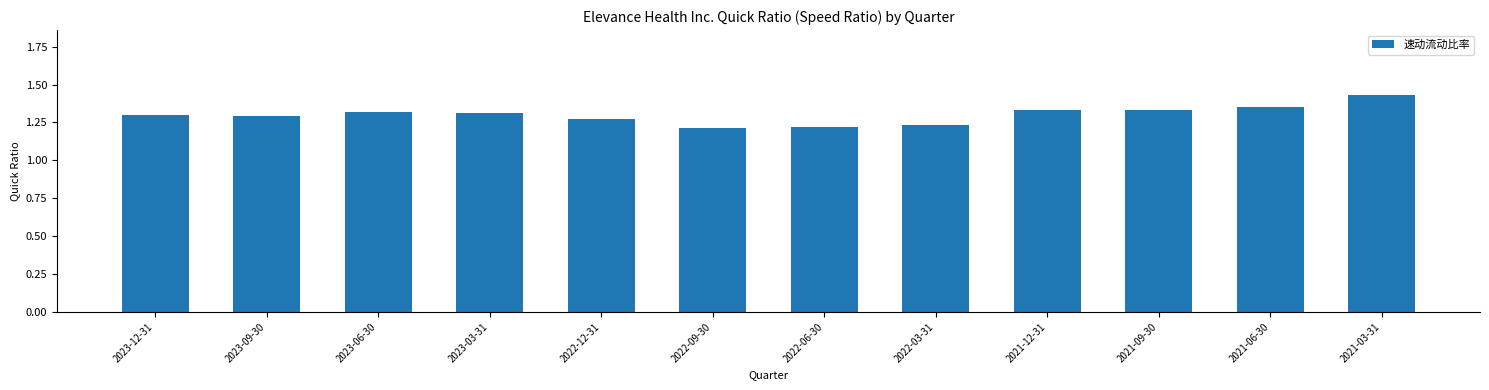

At which category does the chart reach its peak across all series?

2021-03-31